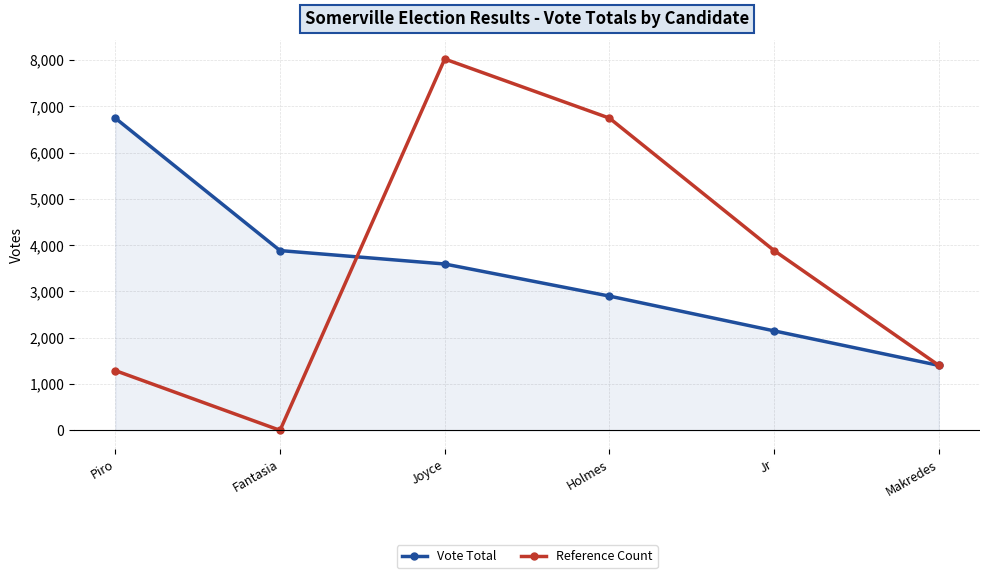

Reading right to left, transcribe all the data shown in this chart.

Vote Total: 1402	2148	2899	3592	3882	6742
Reference Count: 1402	3882	6742	8019	0	1290